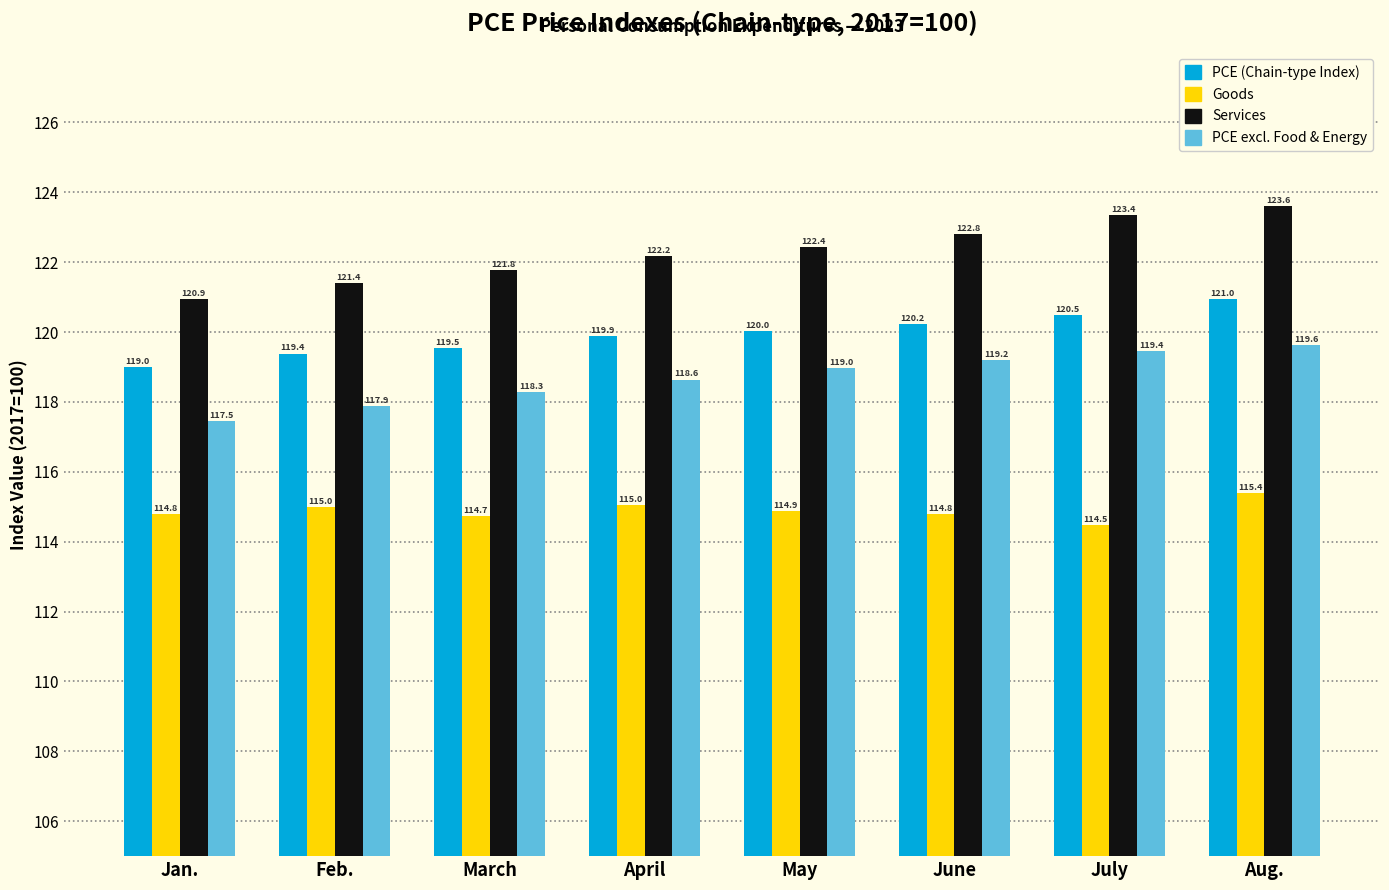

Reading right to left, what are all the values shown in this chart?

PCE (Chain-type Index): Aug.=121.0	July=120.5	June=120.2	May=120.0	April=119.9	March=119.5	Feb.=119.4	Jan.=119.0
Goods: Aug.=115.4	July=114.5	June=114.8	May=114.9	April=115.0	March=114.7	Feb.=115.0	Jan.=114.8
Services: Aug.=123.6	July=123.4	June=122.8	May=122.4	April=122.2	March=121.8	Feb.=121.4	Jan.=120.9
PCE excl. Food & Energy: Aug.=119.6	July=119.4	June=119.2	May=119.0	April=118.6	March=118.3	Feb.=117.9	Jan.=117.5